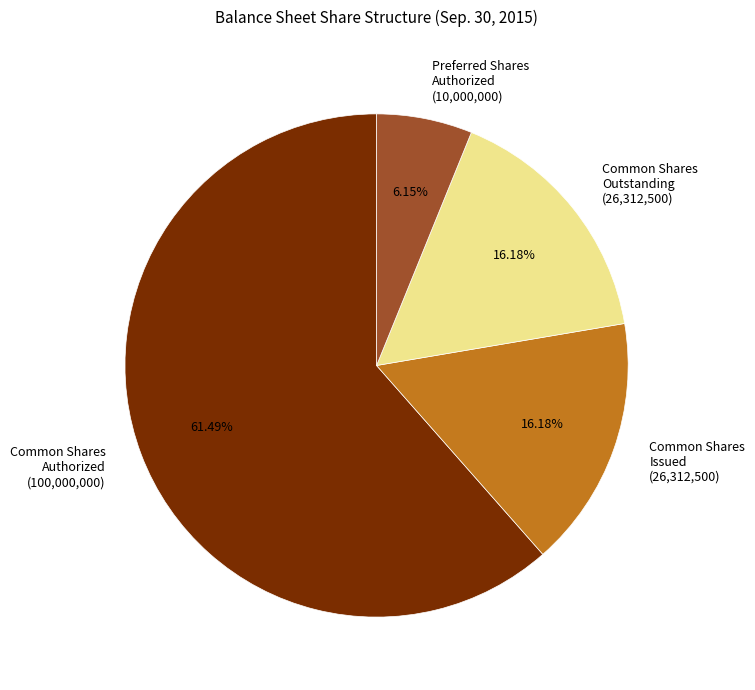

To the nearest percent, what is the average slice percentage?

25%